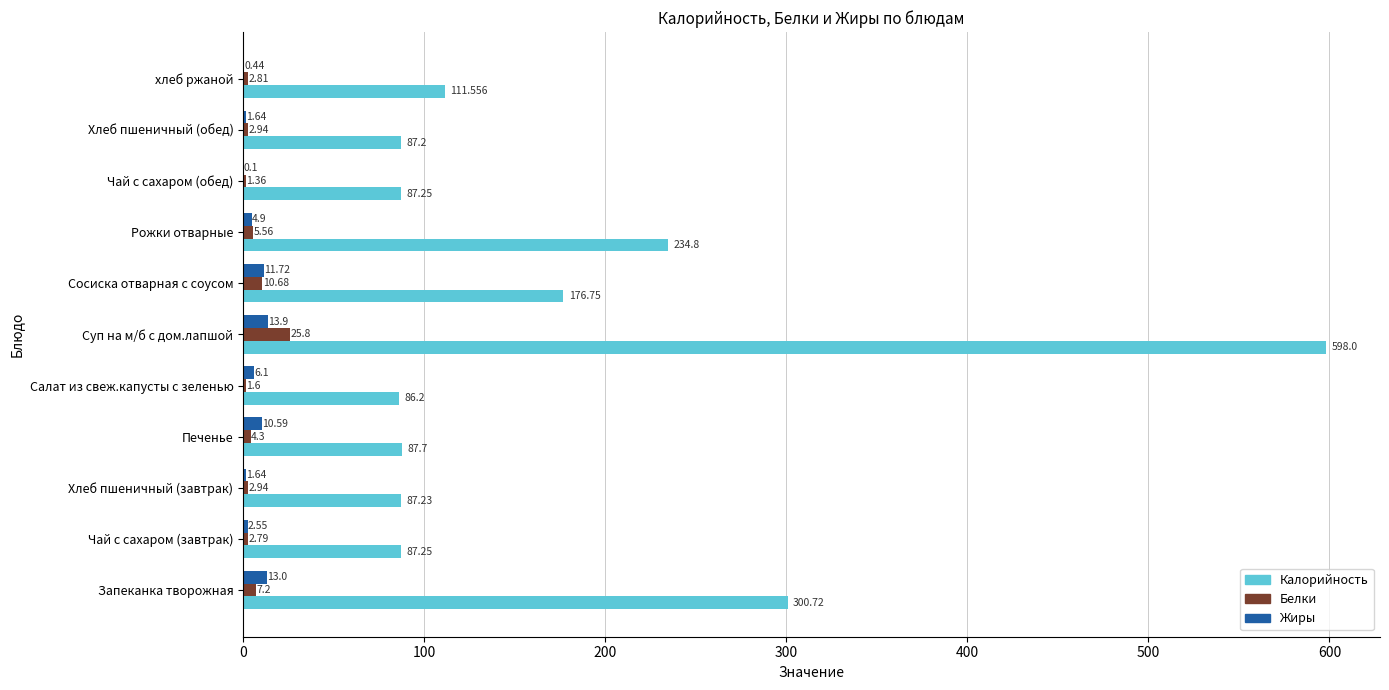

At which label is Жиры closest to 7?

Салат из свеж.капусты с зеленью